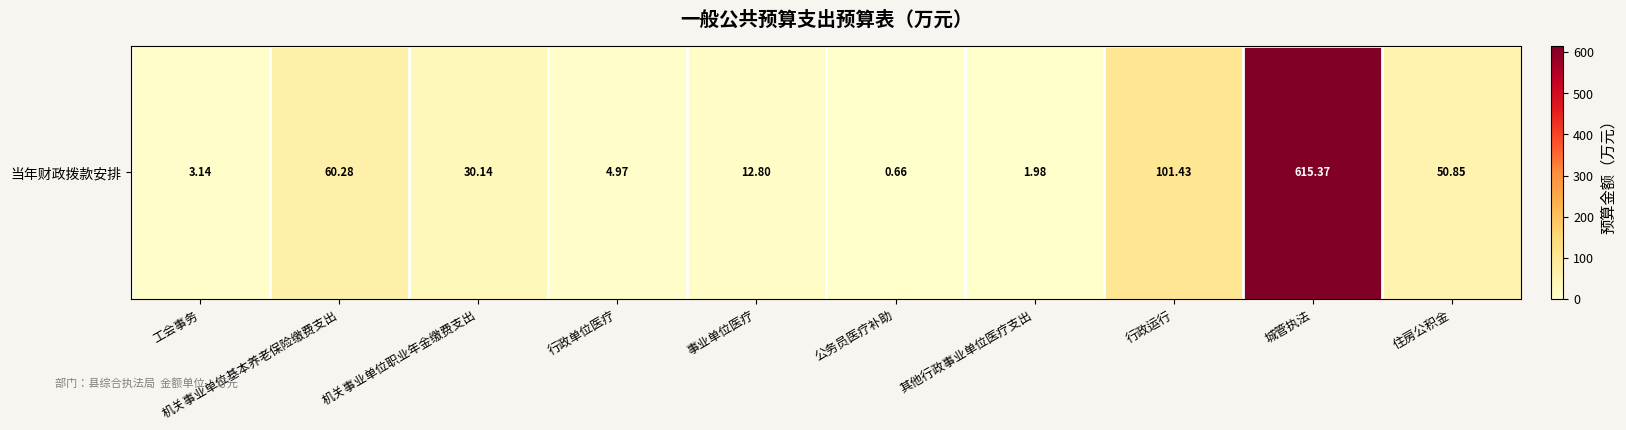

What is the change in value from 其他行政事业单位医疗支出 to 行政运行?

+99.5